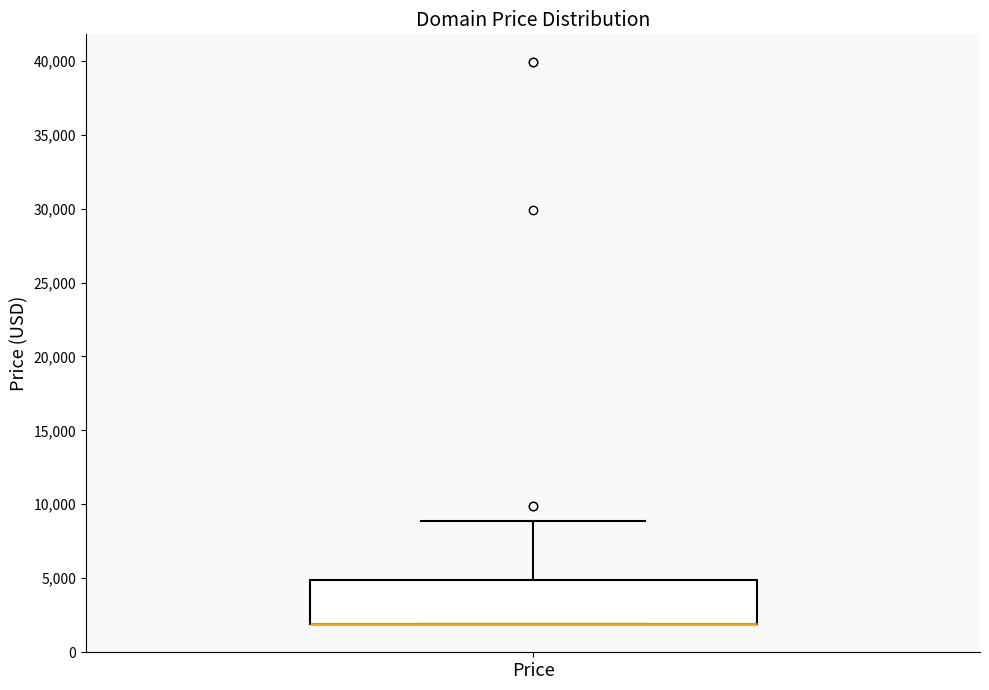

Where is the lower edge of the box for Price on the y-axis? The values are not printed on the chart, so give them approximately, as read against the axis.

2000